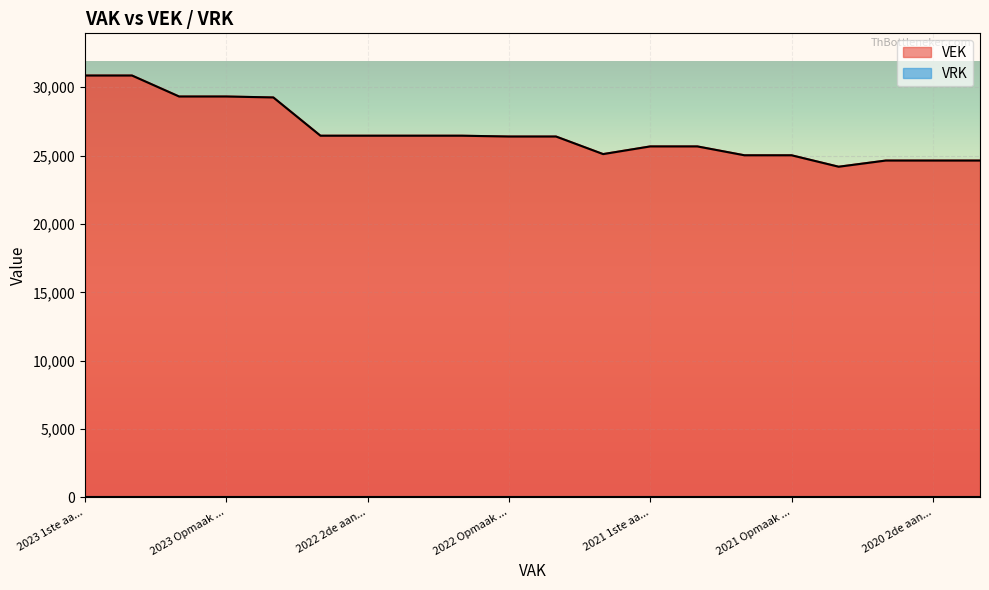

The chart shows a value of 26396 at 2022 Opmaak .... True or false?

True